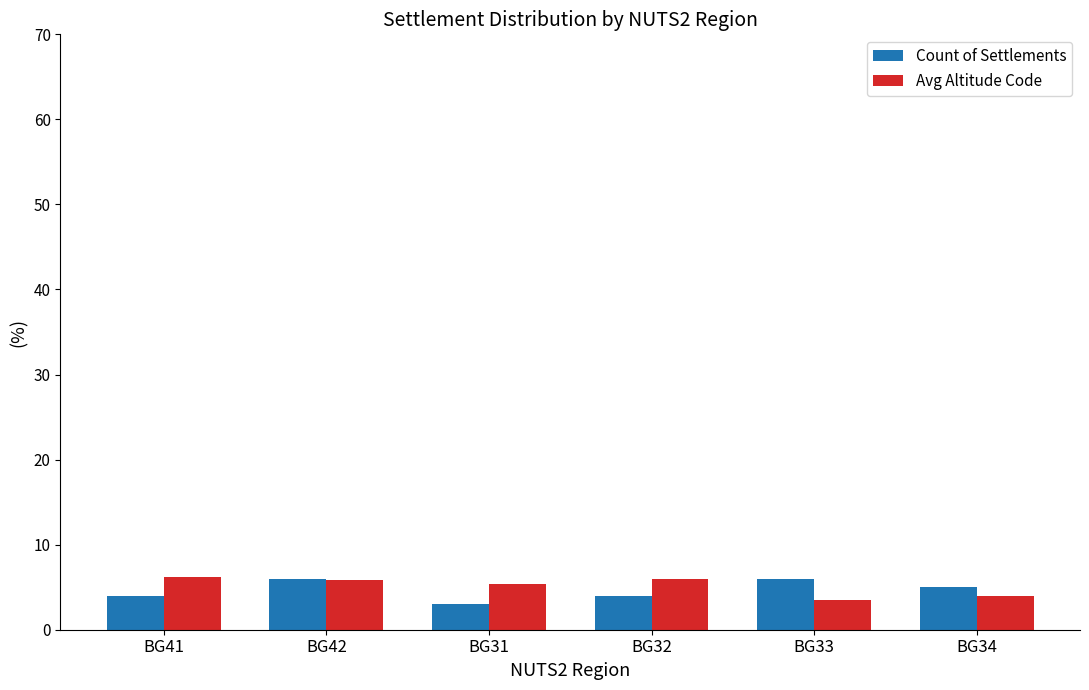

What is the highest value of the Count of Settlements series?

6.0